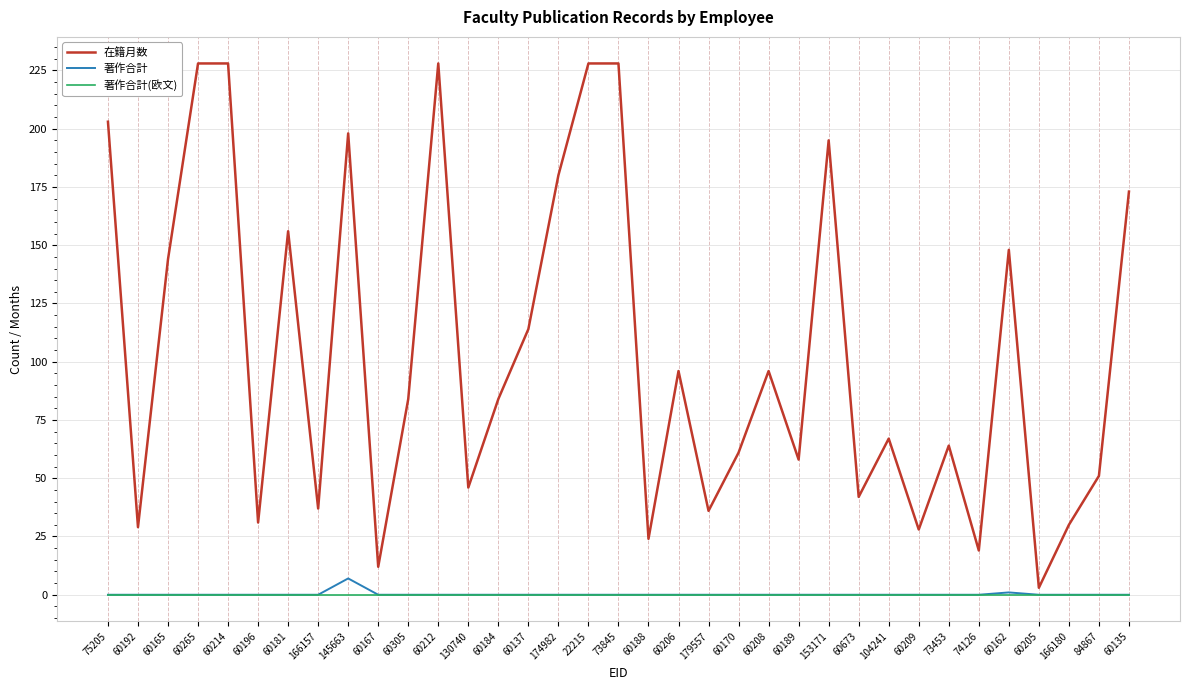

What is the difference between the maximum and minimum values in the 在籍月数 series?

225